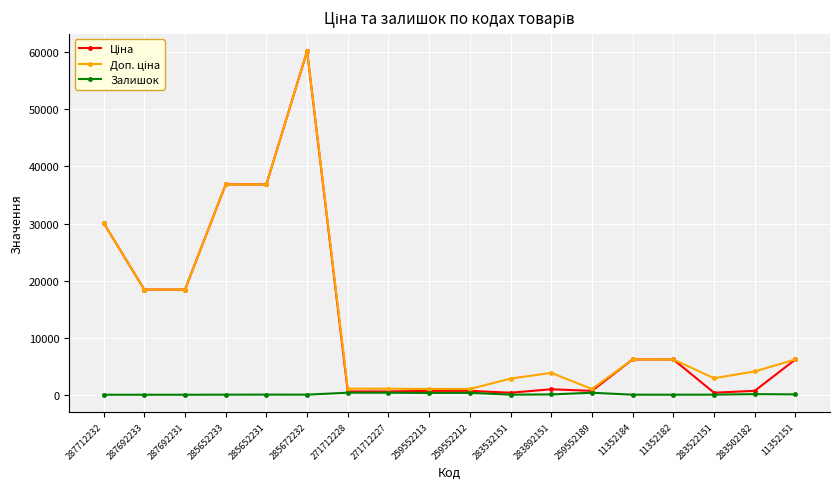

Which category has the highest value across all series?

285672232